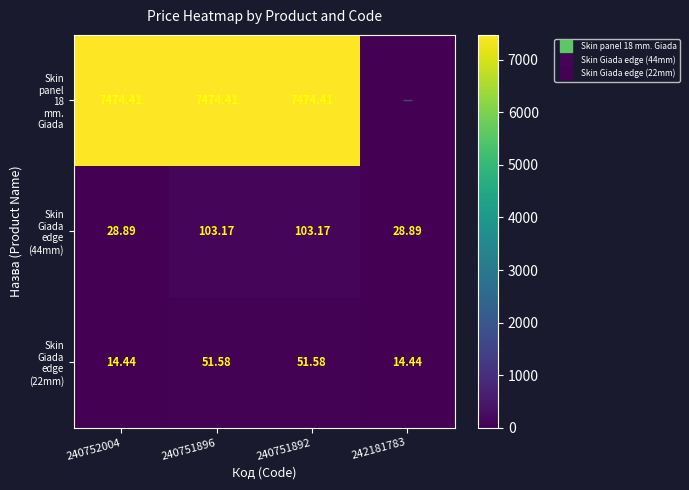

Where is Skin panel 18 mm. Giada nearest to the value 3737?

242181783